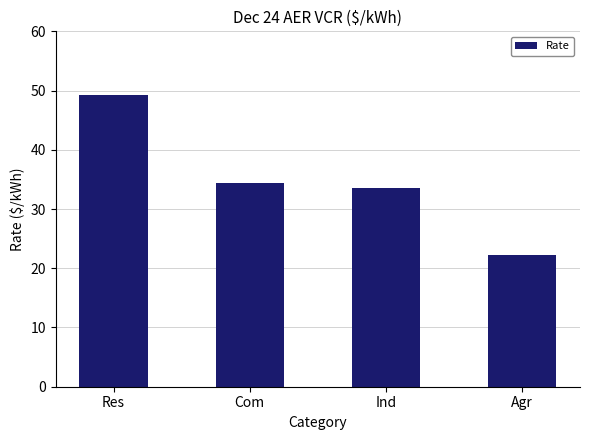

At which category does the chart reach its minimum across all series?

Agr